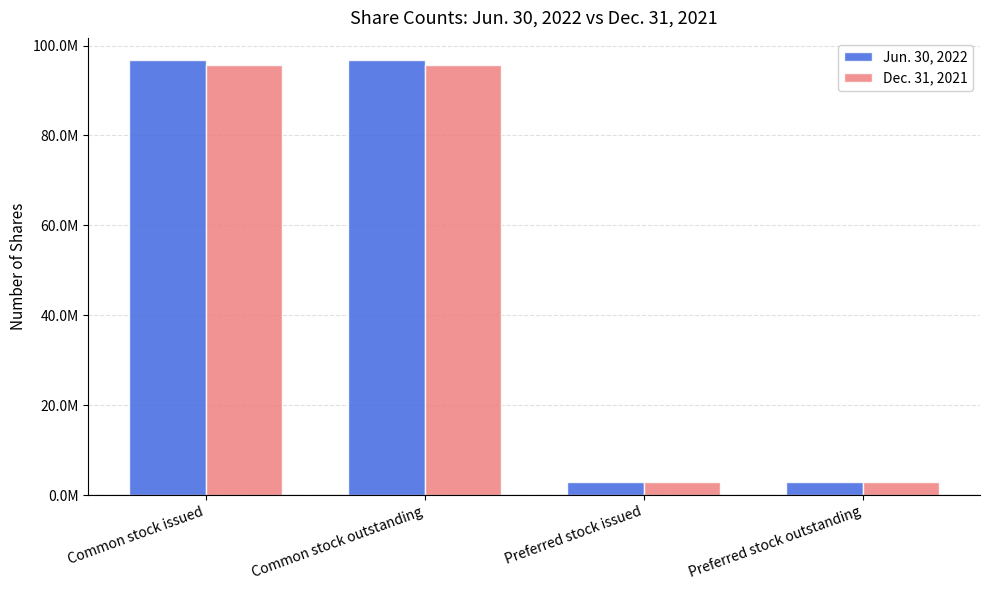

List the series in order of their overall mean, lowest first.

Dec. 31, 2021, Jun. 30, 2022